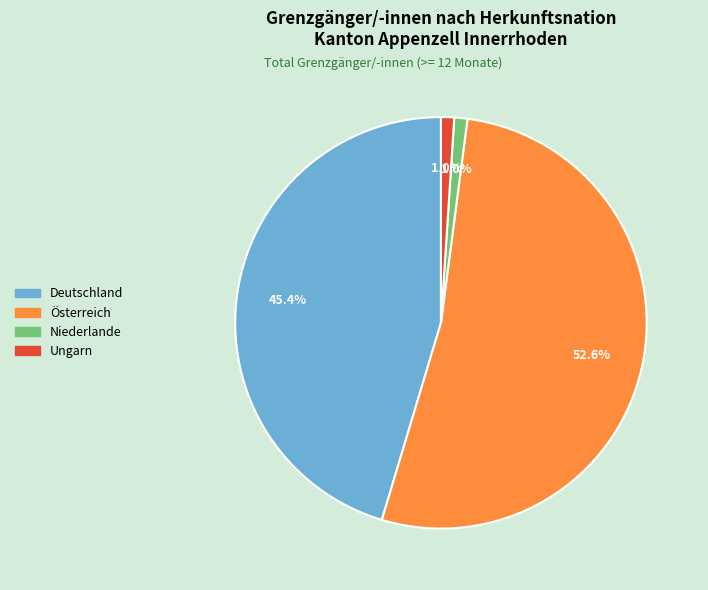

Combined, do Niederlande and Deutschland account for over 50%?

No